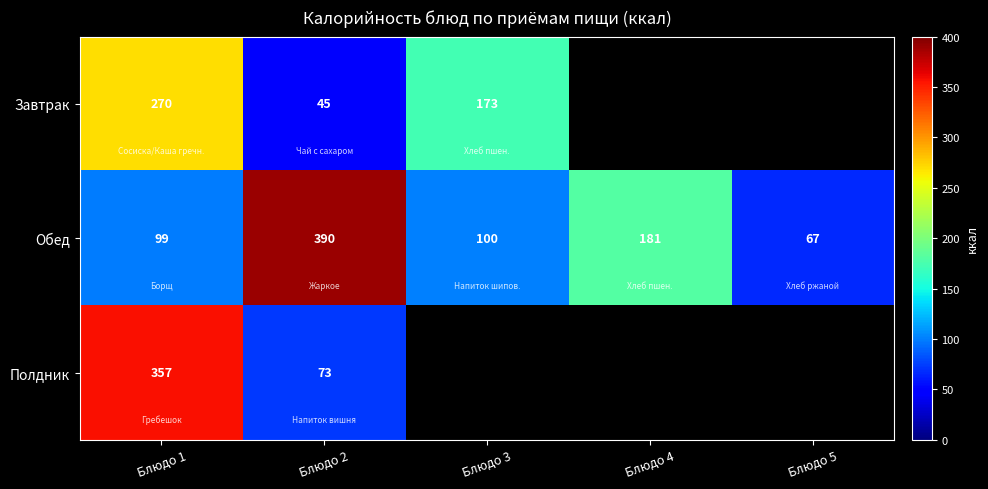

Between Блюдо 1 and Блюдо 4, which is larger?

Блюдо 4